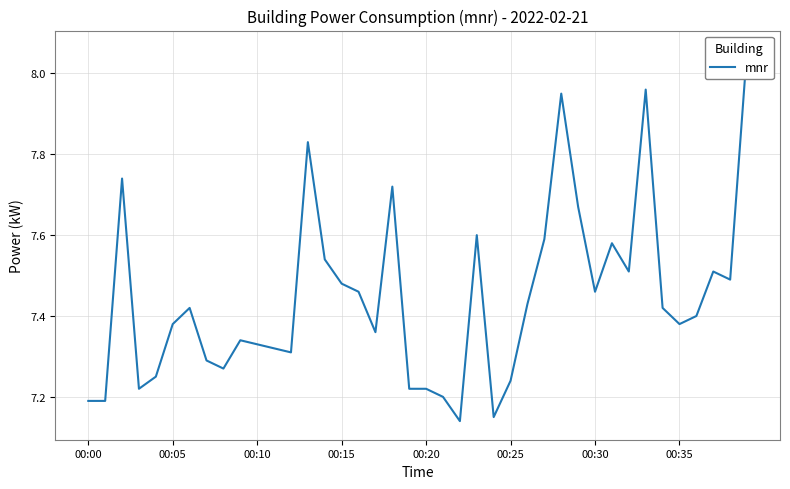

The chart shows a value of 7.5 at 00:15. True or false?

True